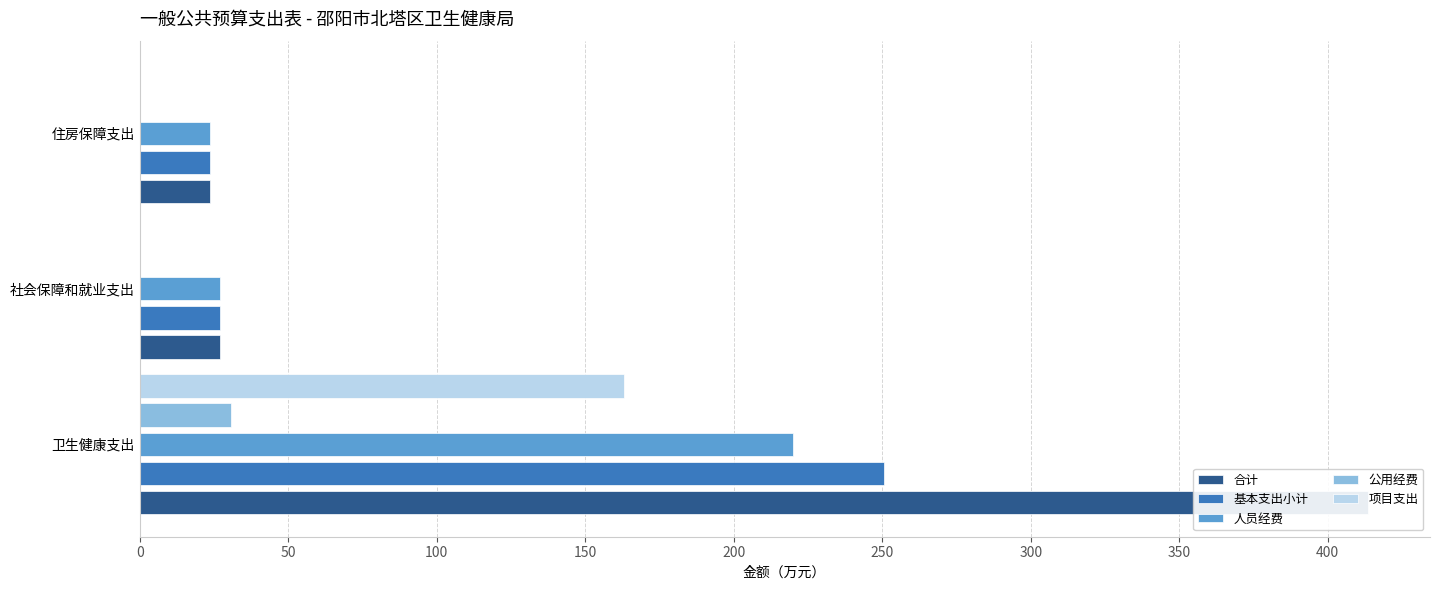

What is the difference between the maximum and second lowest values in the 项目支出 series?

162.9